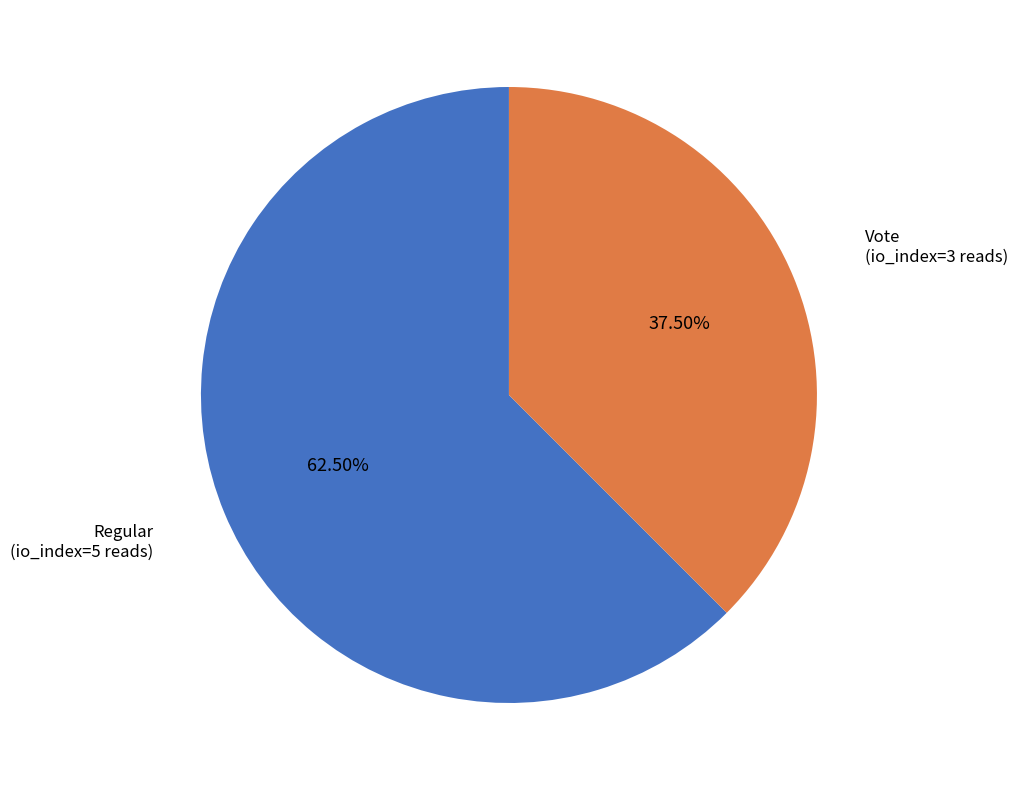

Rank the categories by value from highest to lowest.

Regular, Vote